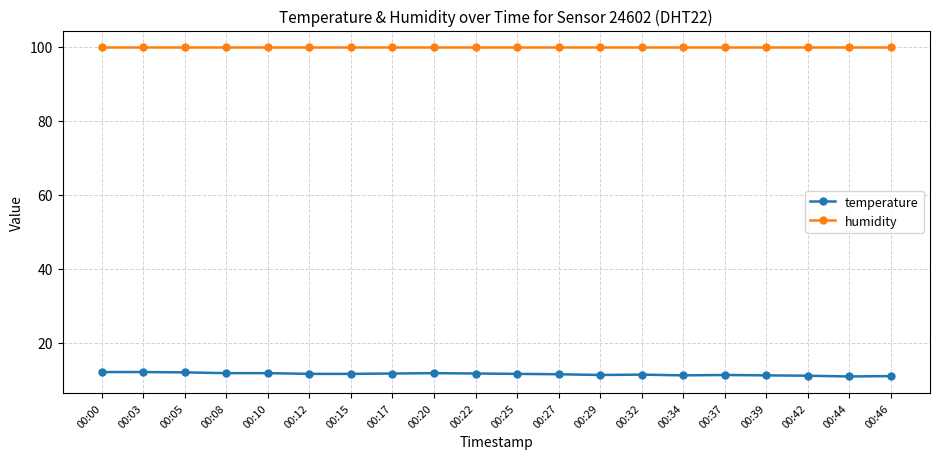

True or false: temperature and humidity intersect in this chart.

False